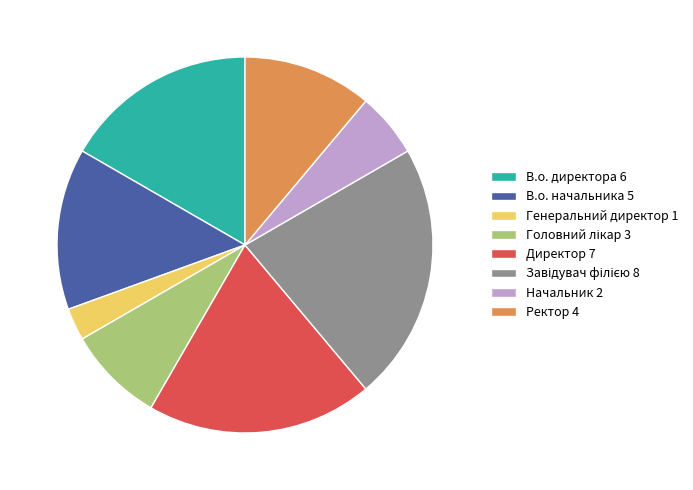

Is there a majority slice in this chart?

No